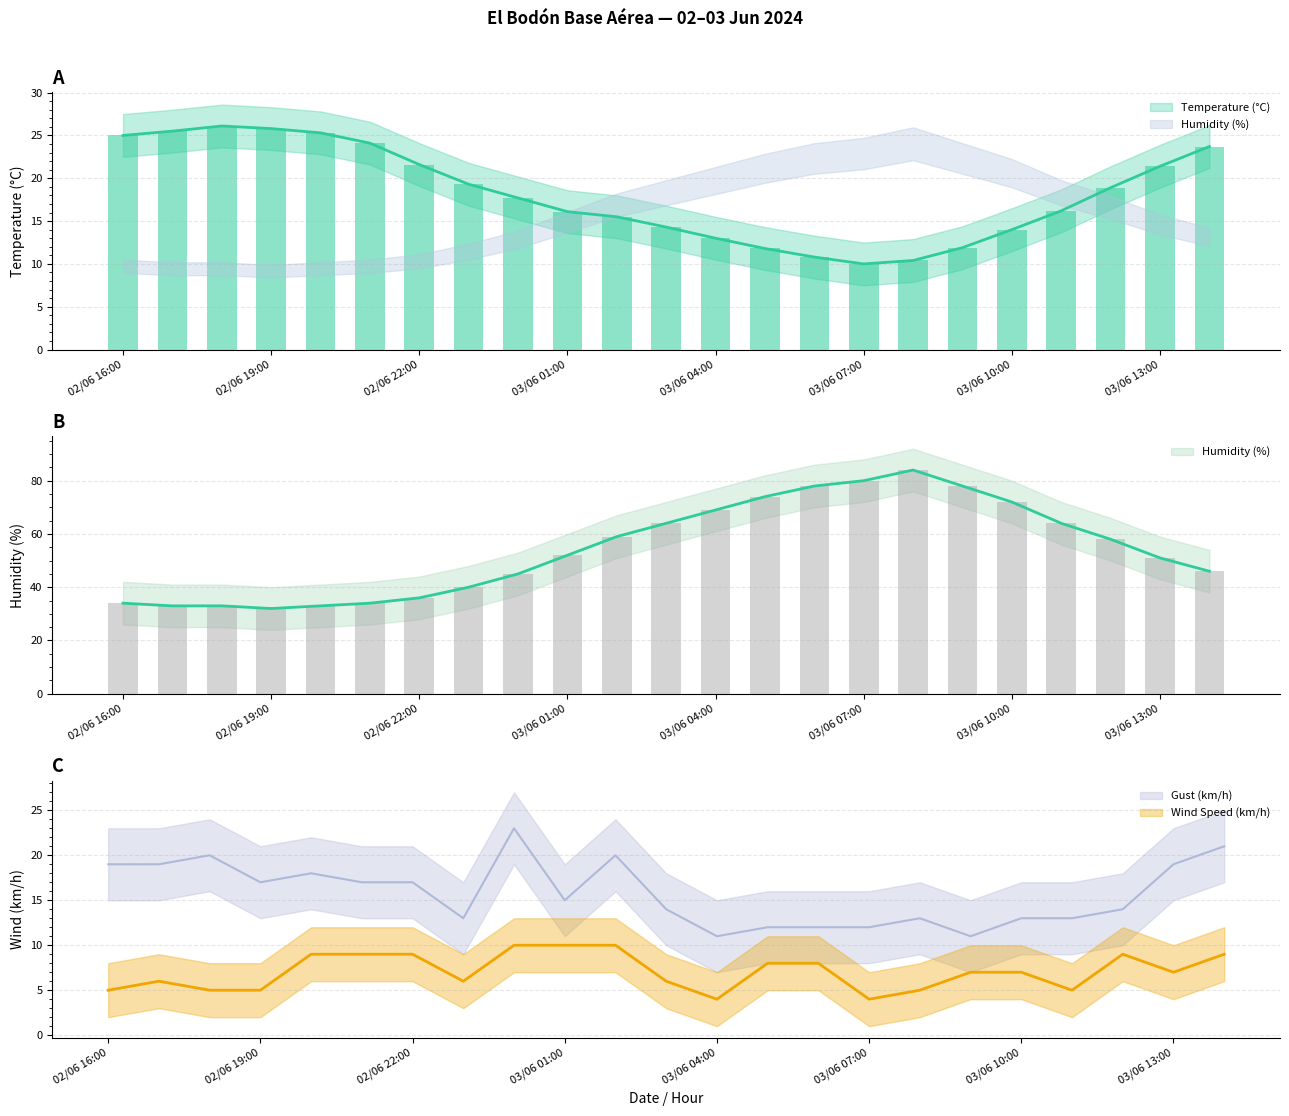

Reading right to left, what are all the values shown in this chart?

Temperature (°C): 03/06 14:00=23.7	03/06 13:00=21.4	03/06 12:00=18.9	03/06 11:00=16.2	03/06 10:00=14.0	03/06 09:00=11.9	03/06 08:00=10.4	03/06 07:00=10.0	03/06 06:00=10.8	03/06 05:00=11.8	03/06 04:00=13.0	03/06 03:00=14.3	03/06 02:00=15.5	03/06 01:00=16.1	03/06 00:00=17.7	02/06 23:00=19.3	02/06 22:00=21.6	02/06 21:00=24.1	02/06 20:00=25.3	02/06 19:00=25.8	02/06 18:00=26.1	02/06 17:00=25.5	02/06 16:00=25.0
Humidity (%): 03/06 14:00=46.0	03/06 13:00=51.0	03/06 12:00=58.0	03/06 11:00=64.0	03/06 10:00=72.0	03/06 09:00=78.0	03/06 08:00=84.0	03/06 07:00=80.0	03/06 06:00=78.0	03/06 05:00=74.0	03/06 04:00=69.0	03/06 03:00=64.0	03/06 02:00=59.0	03/06 01:00=52.0	03/06 00:00=45.0	02/06 23:00=40.0	02/06 22:00=36.0	02/06 21:00=34.0	02/06 20:00=33.0	02/06 19:00=32.0	02/06 18:00=33.0	02/06 17:00=33.0	02/06 16:00=34.0
Wind Speed (km/h): 03/06 14:00=9.0	03/06 13:00=7.0	03/06 12:00=9.0	03/06 11:00=5.0	03/06 10:00=7.0	03/06 09:00=7.0	03/06 08:00=5.0	03/06 07:00=4.0	03/06 06:00=8.0	03/06 05:00=8.0	03/06 04:00=4.0	03/06 03:00=6.0	03/06 02:00=10.0	03/06 01:00=10.0	03/06 00:00=10.0	02/06 23:00=6.0	02/06 22:00=9.0	02/06 21:00=9.0	02/06 20:00=9.0	02/06 19:00=5.0	02/06 18:00=5.0	02/06 17:00=6.0	02/06 16:00=5.0
Gust (km/h): 03/06 14:00=21.0	03/06 13:00=19.0	03/06 12:00=14.0	03/06 11:00=13.0	03/06 10:00=13.0	03/06 09:00=11.0	03/06 08:00=13.0	03/06 07:00=12.0	03/06 06:00=12.0	03/06 05:00=12.0	03/06 04:00=11.0	03/06 03:00=14.0	03/06 02:00=20.0	03/06 01:00=15.0	03/06 00:00=23.0	02/06 23:00=13.0	02/06 22:00=17.0	02/06 21:00=17.0	02/06 20:00=18.0	02/06 19:00=17.0	02/06 18:00=20.0	02/06 17:00=19.0	02/06 16:00=19.0